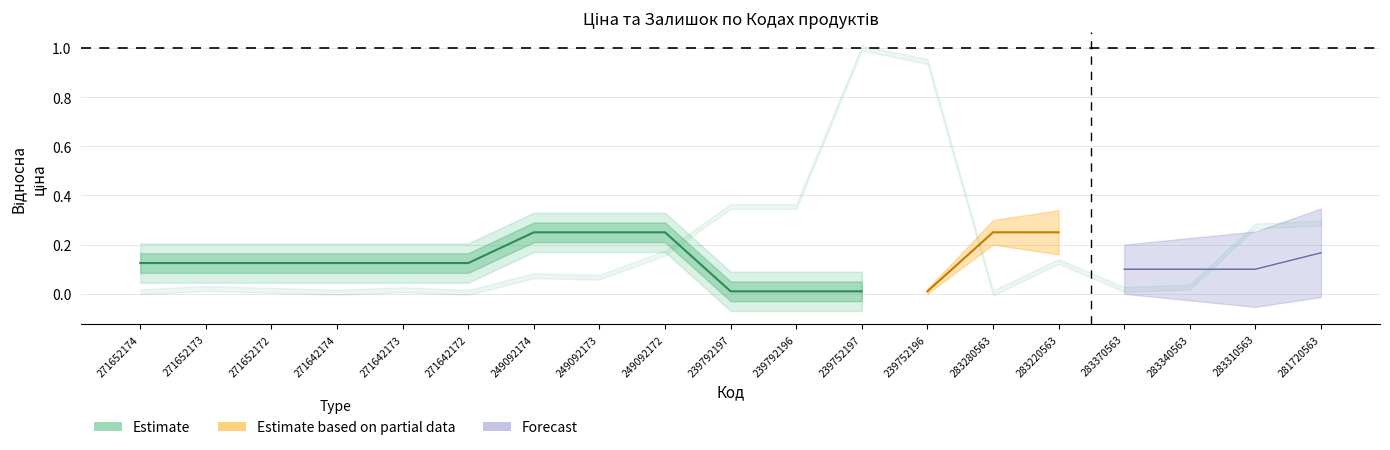

The chart shows a value of 0.1 at 271652174. True or false?

True